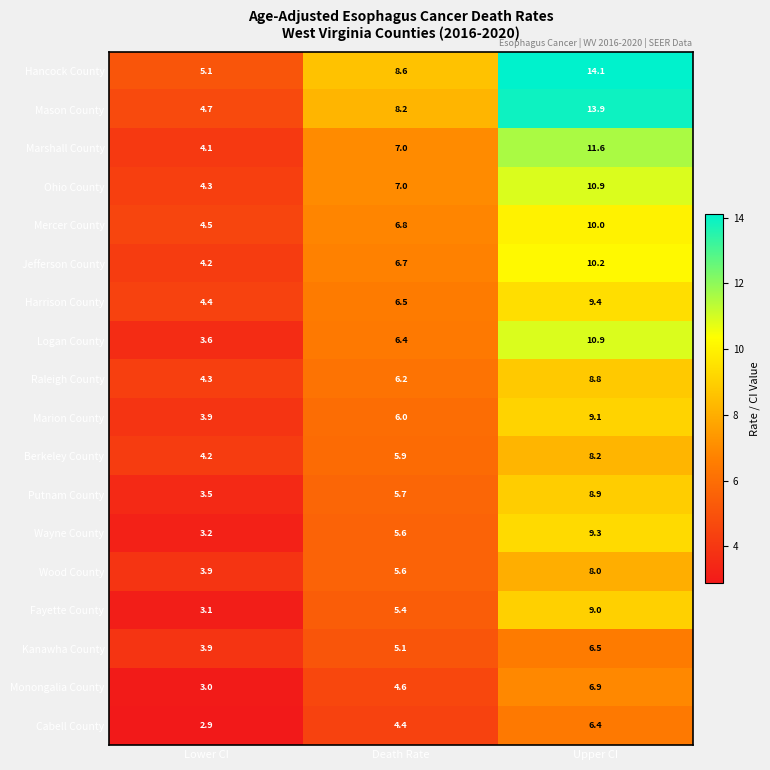

What is the difference between the maximum and minimum values in the Wayne County series?

6.1